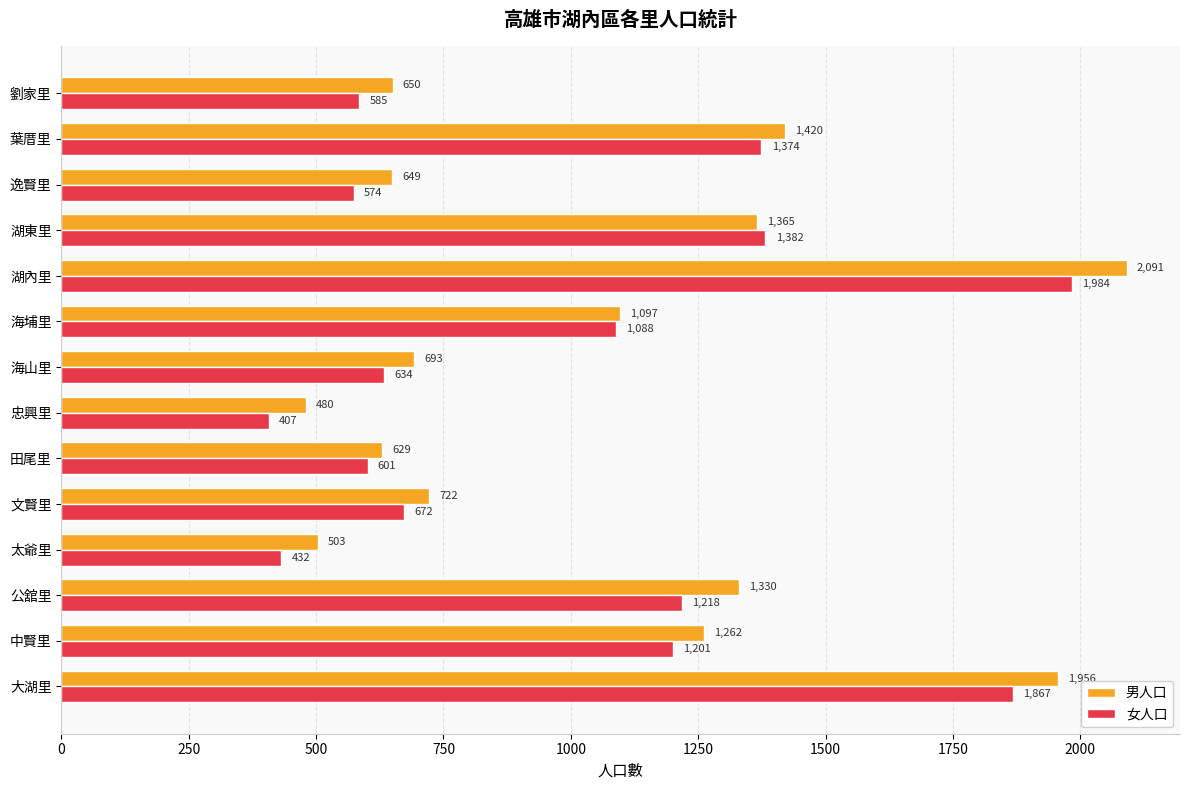

What is the difference between the highest and lowest values at 逸賢里?

75